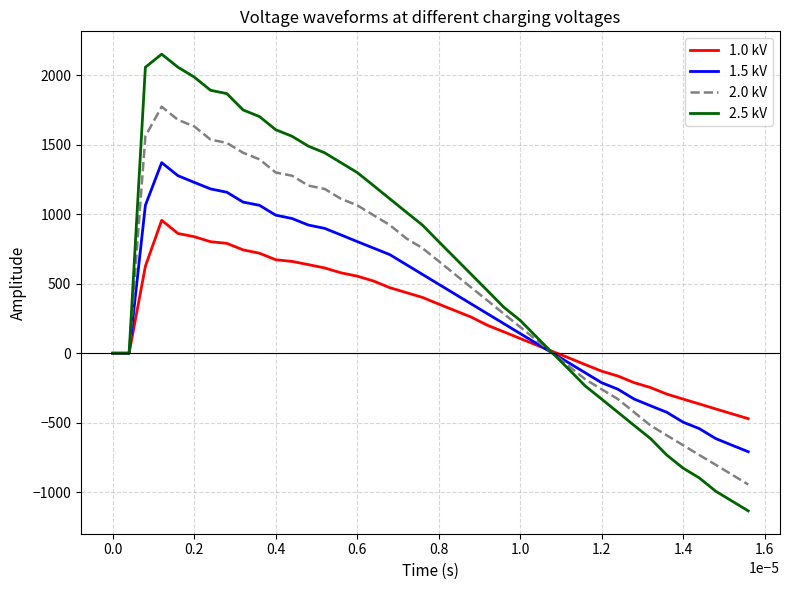

Rank the series by their average value, from lowest to highest.

1.0 kV, 1.5 kV, 2.0 kV, 2.5 kV